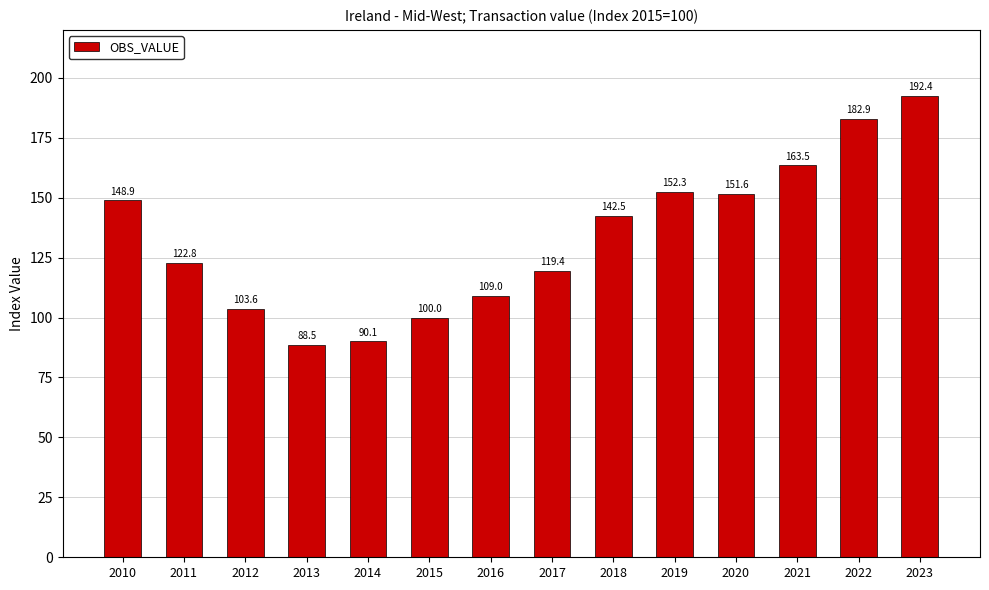

Which category has the highest value across all series?

2023